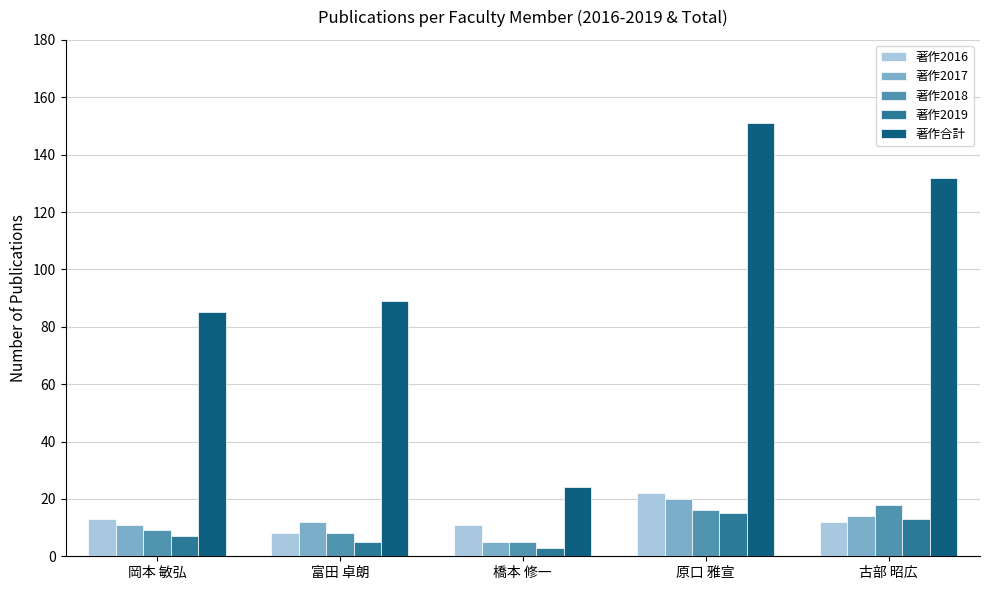

What is the maximum value for 著作2016?

22